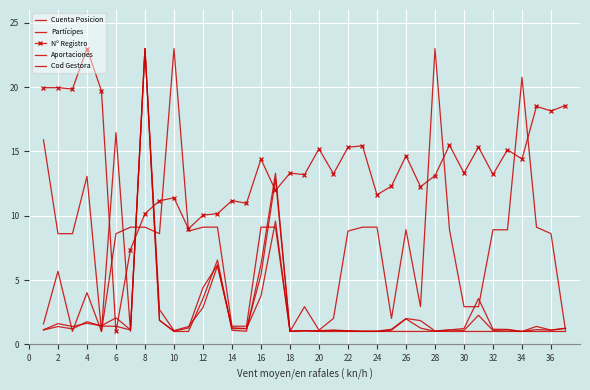

Reading left to right, list all the values displayed in this chart.

Cuenta Posicion: 1.1	1.4	1.2	1.8	1.4	1.4	1.1	23.0	1.9	1.0	1.3	4.4	6.2	1.3	1.2	3.8	9.6	1.0	1.1	1.0	1.1	1.0	1.0	1.0	1.1	2.0	1.3	1.0	1.1	1.1	2.3	1.1	1.1	1.0	1.4	1.1	1.3
Partícipes: 1.1	1.6	1.4	1.6	1.4	2.1	1.1	23.0	2.7	1.1	1.4	2.9	6.1	1.2	1.2	5.4	12.9	1.0	1.1	1.1	1.1	1.0	1.0	1.0	1.2	2.0	1.8	1.0	1.1	1.2	3.6	1.2	1.2	1.0	1.1	1.1	1.2
Nº Registro: 20.0	20.0	19.9	23.0	19.7	1.0	7.4	10.2	11.2	11.4	9.0	10.0	10.2	11.2	11.0	14.4	12.0	13.3	13.2	15.2	13.3	15.3	15.4	11.6	12.3	14.7	12.3	13.1	15.5	13.3	15.3	13.2	15.1	14.4	18.5	18.1	18.6
Aportaciones: 1.6	5.7	1.0	4.0	1.0	16.5	1.0	23.0	1.9	1.0	1.0	3.6	6.6	1.1	1.0	6.2	13.3	1.0	1.1	1.0	1.0	1.0	1.0	1.0	1.0	1.0	1.0	1.0	1.0	1.0	1.0	1.0	1.0	1.0	1.0	1.0	1.0
Cod Gestora: 15.9	8.6	8.6	13.1	1.0	8.6	9.1	9.1	8.6	23.0	8.8	9.1	9.1	1.4	1.4	9.1	9.1	1.0	2.9	1.1	2.0	8.8	9.1	9.1	2.0	8.9	2.9	23.0	8.9	2.9	2.9	8.9	8.9	20.8	9.1	8.6	1.1